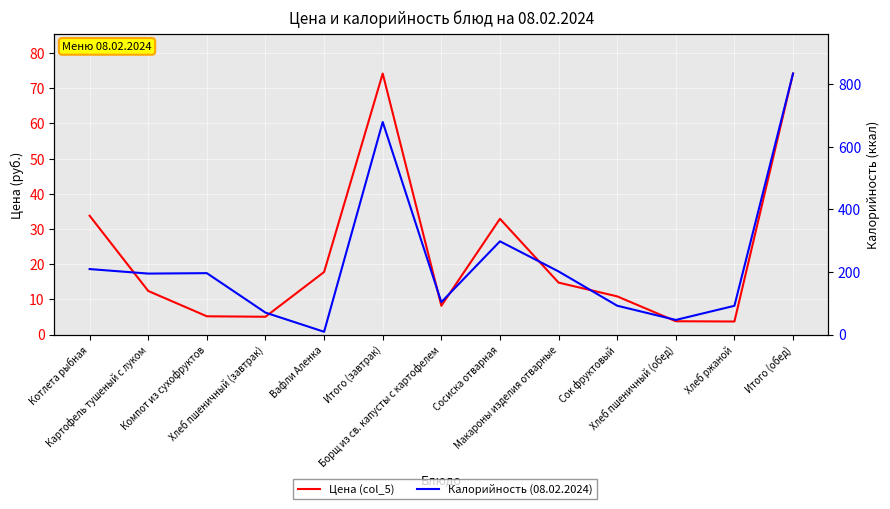

Reading left to right, what are all the values shown in this chart?

Цена (col_5): Котлета рыбная=33.8	Картофель тушеный с луком=12.4	Компот из сухофруктов=5.2	Хлеб пшеничный (завтрак)=5.1	Вафли Аленка=17.8	Итого (завтрак)=74.2	Борщ из св. капусты с картофелем=8.2	Сосиска отварная=32.9	Макароны изделия отварные=14.8	Сок фруктовый=10.8	Хлеб пшеничный (обед)=3.8	Хлеб ржаной=3.7	Итого (обед)=74.2
Калорийность (08.02.2024): Котлета рыбная=209.4	Картофель тушеный с луком=195.0	Компот из сухофруктов=196.4	Хлеб пшеничный (завтрак)=70.1	Вафли Аленка=8.9	Итого (завтрак)=679.9	Борщ из св. капусты с картофелем=103.8	Сосиска отварная=298.2	Макароны изделия отварные=201.9	Сок фруктовый=92.3	Хлеб пшеничный (обед)=46.8	Хлеб ржаной=92.0	Итого (обед)=834.8